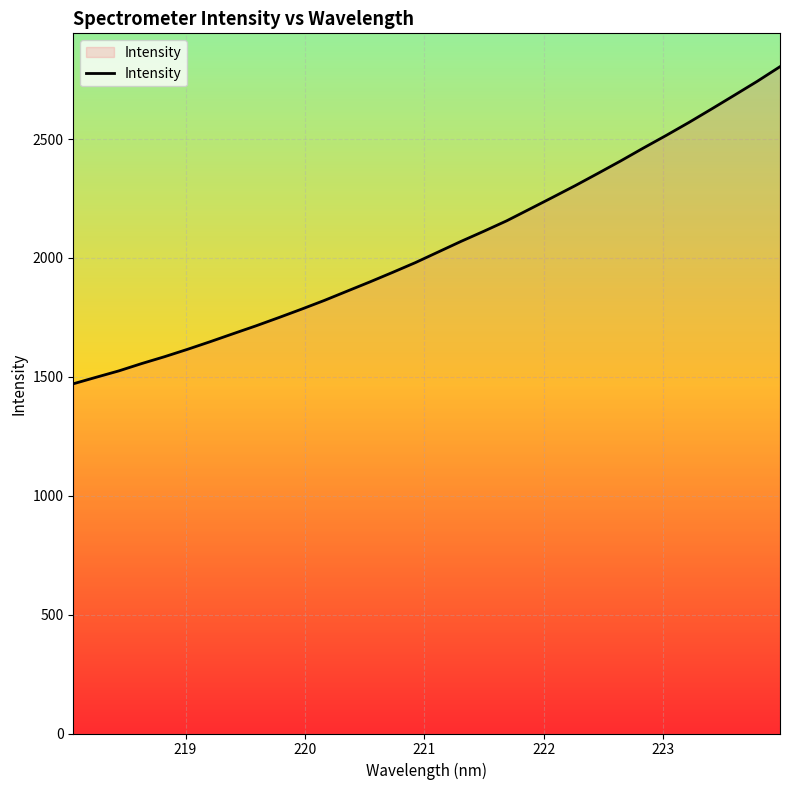

What is the minimum value shown in the chart?

1470.8